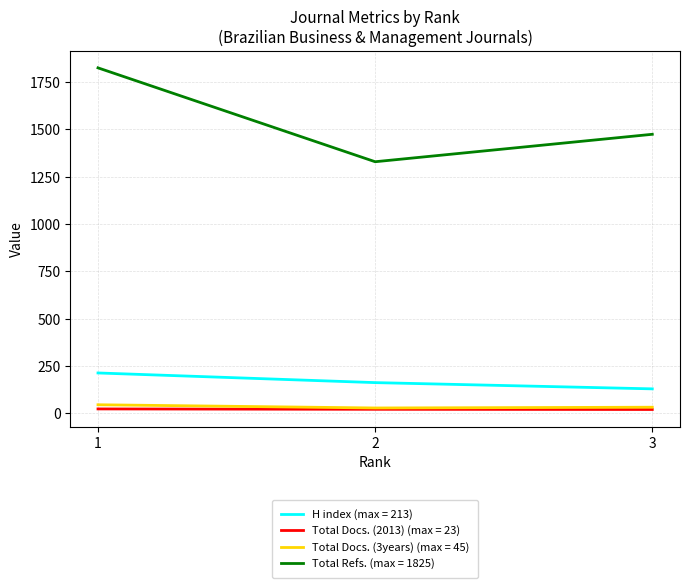

Which series has the largest total across all categories?

Total Refs. (max = 1825)